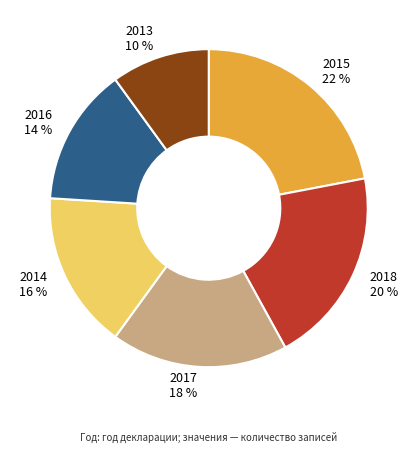

Do 2017 18 % and 2014 16 % together represent more than half of the pie?

No